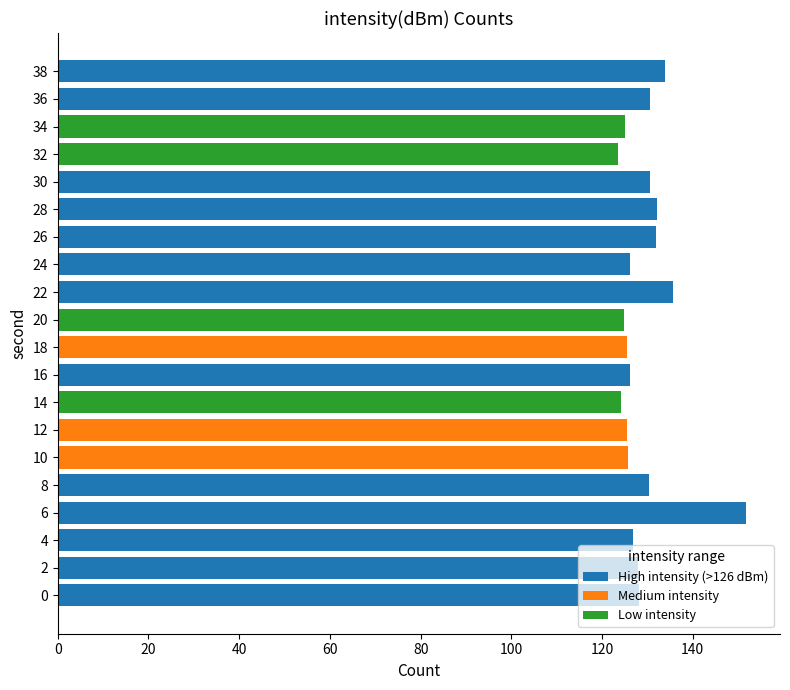

Approximately how many times larger is the value at 26 compared to 36?

1.0